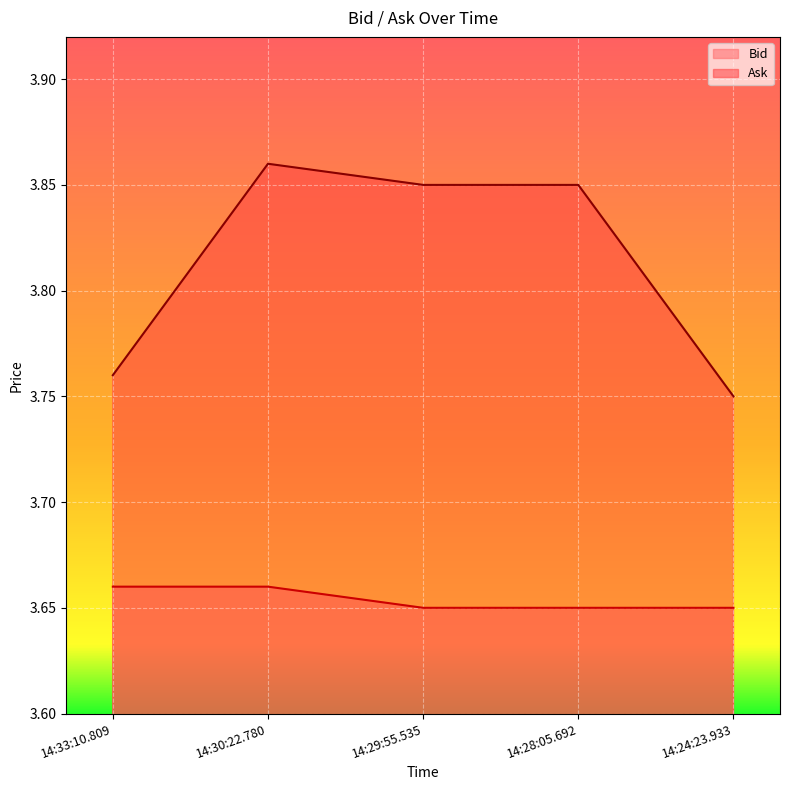

What is the label of the 3rd point from the right?

14:29:55.535